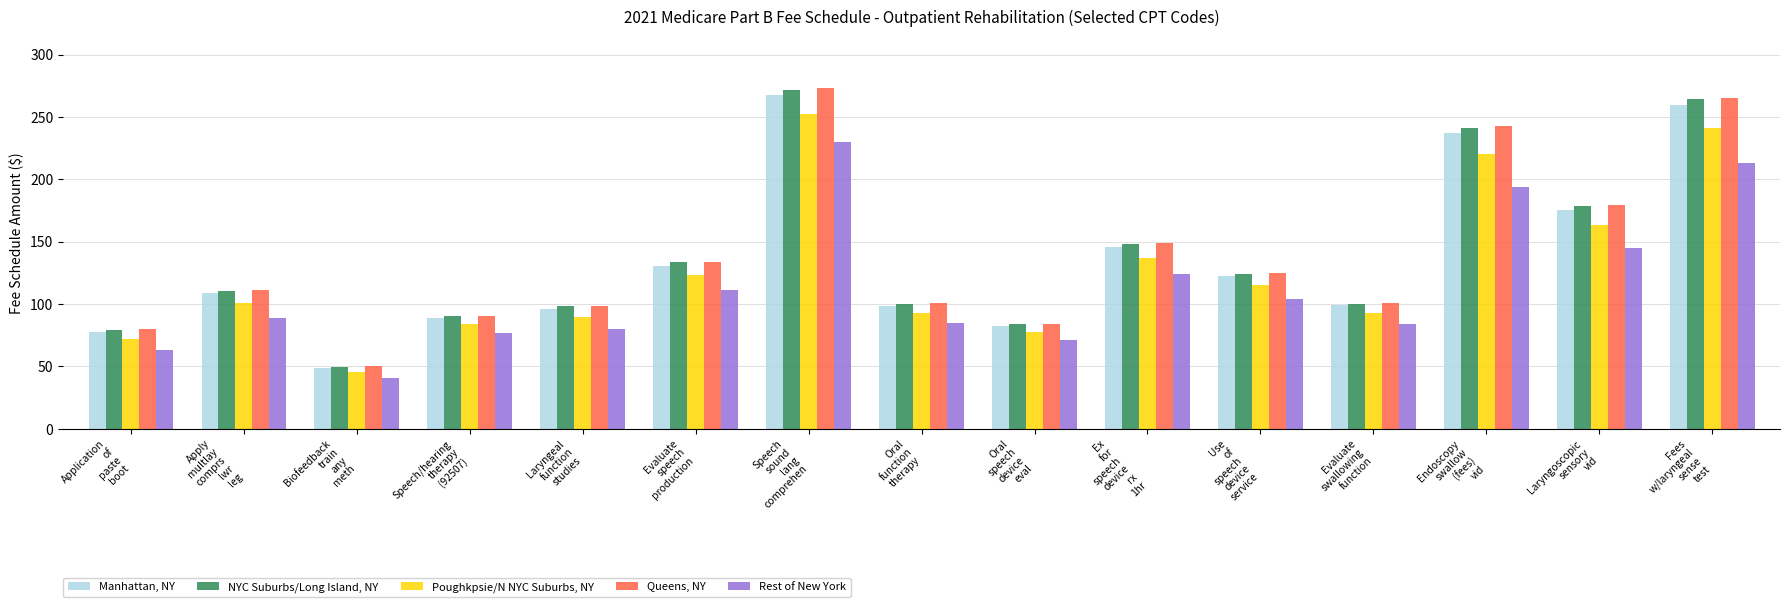

What is the spread (max minus min) of values at Evaluate
swallowing
function?

16.6